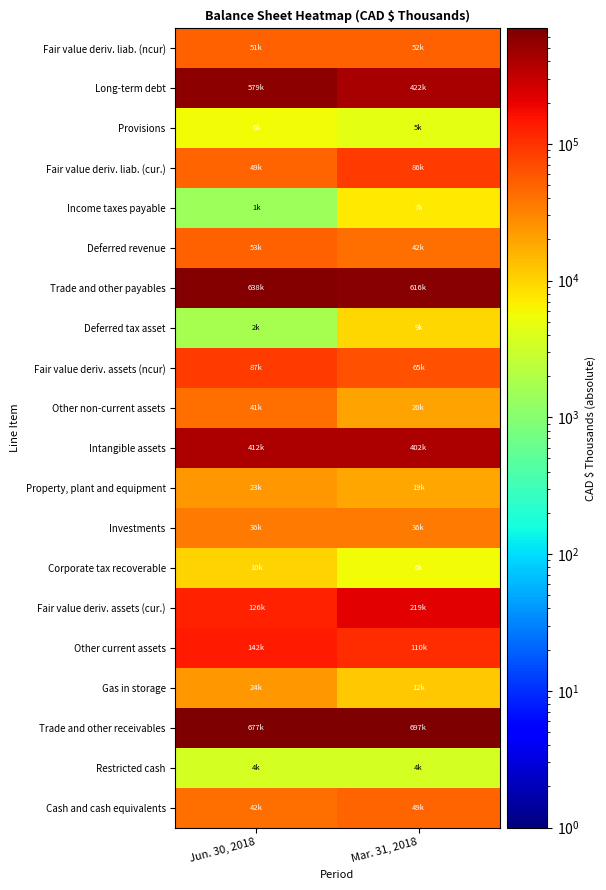

Reading left to right, what are all the values shown in this chart?

Cash and cash equivalents: Jun. 30, 2018=42084	Mar. 31, 2018=48861
Restricted cash: Jun. 30, 2018=3593	Mar. 31, 2018=3515
Trade and other receivables: Jun. 30, 2018=677233	Mar. 31, 2018=697307
Gas in storage: Jun. 30, 2018=23912	Mar. 31, 2018=11812
Other current assets: Jun. 30, 2018=141971	Mar. 31, 2018=109697
Fair value deriv. assets (cur.): Jun. 30, 2018=126480	Mar. 31, 2018=218769
Corporate tax recoverable: Jun. 30, 2018=10312	Mar. 31, 2018=5617
Investments: Jun. 30, 2018=36396	Mar. 31, 2018=36314
Property, plant and equipment: Jun. 30, 2018=23395	Mar. 31, 2018=18893
Intangible assets: Jun. 30, 2018=411955	Mar. 31, 2018=401926
Other non-current assets: Jun. 30, 2018=41001	Mar. 31, 2018=19987
Fair value deriv. assets (ncur): Jun. 30, 2018=86788	Mar. 31, 2018=64662
Deferred tax asset: Jun. 30, 2018=1680	Mar. 31, 2018=9449
Trade and other payables: Jun. 30, 2018=638420	Mar. 31, 2018=616434
Deferred revenue: Jun. 30, 2018=52567	Mar. 31, 2018=41684
Income taxes payable: Jun. 30, 2018=1454	Mar. 31, 2018=7304
Fair value deriv. liab. (cur.): Jun. 30, 2018=48789	Mar. 31, 2018=86288
Provisions: Jun. 30, 2018=5721	Mar. 31, 2018=4714
Long-term debt: Jun. 30, 2018=578862	Mar. 31, 2018=422053
Fair value deriv. liab. (ncur): Jun. 30, 2018=50918	Mar. 31, 2018=51871